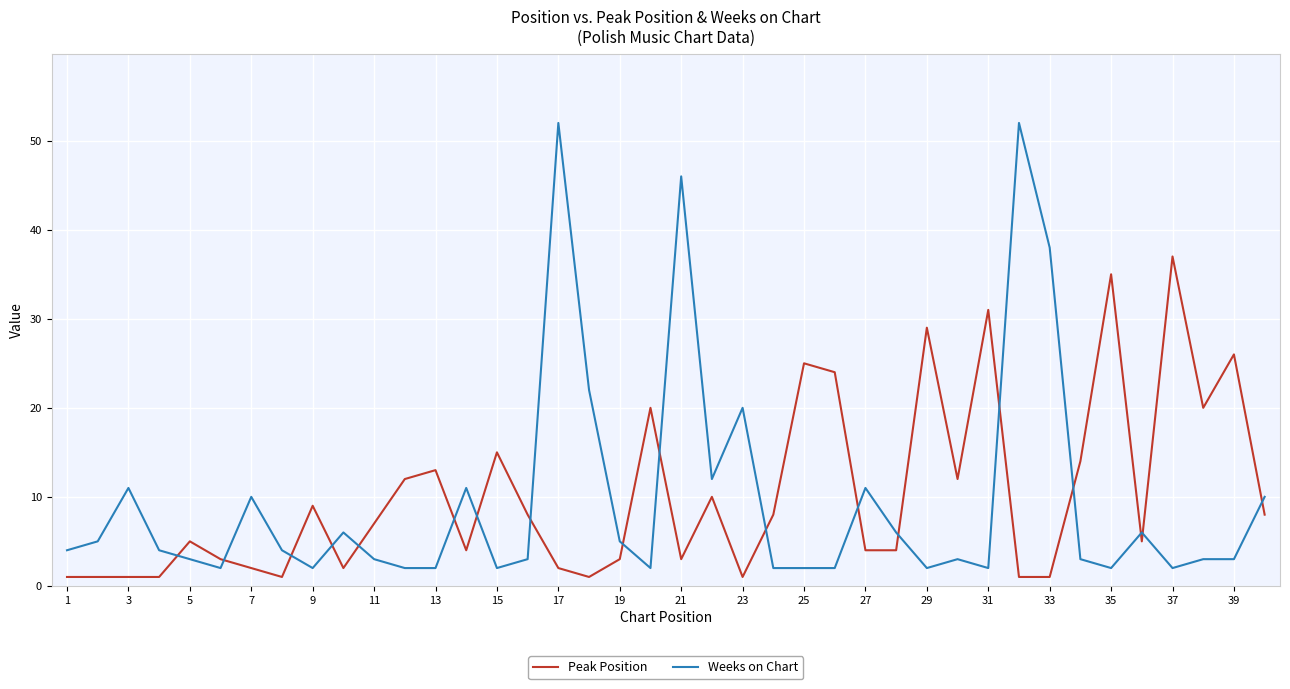

Which series has the widest spread of values?

Weeks on Chart